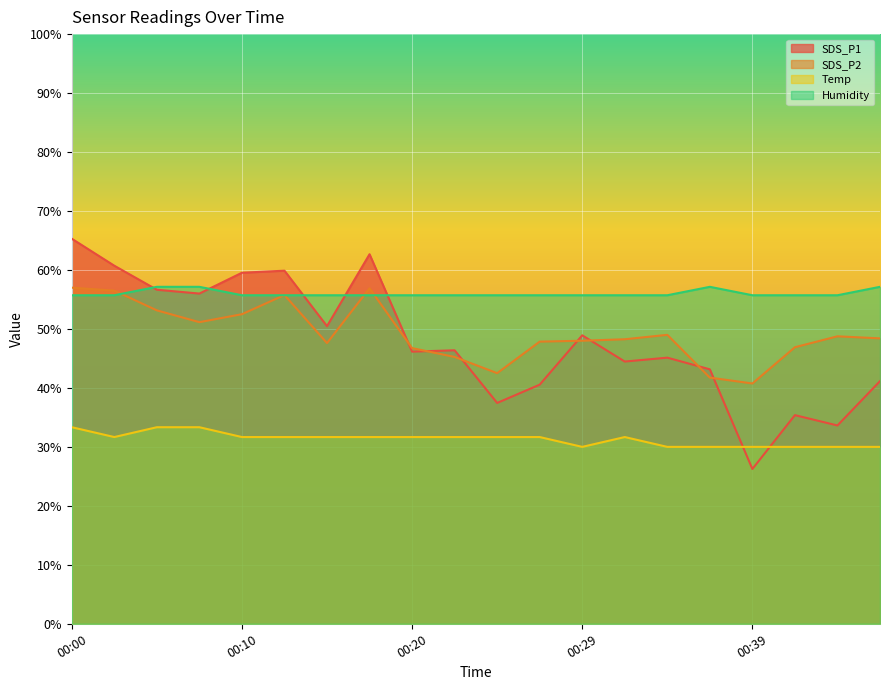

Which series has the widest spread of values?

SDS_P1